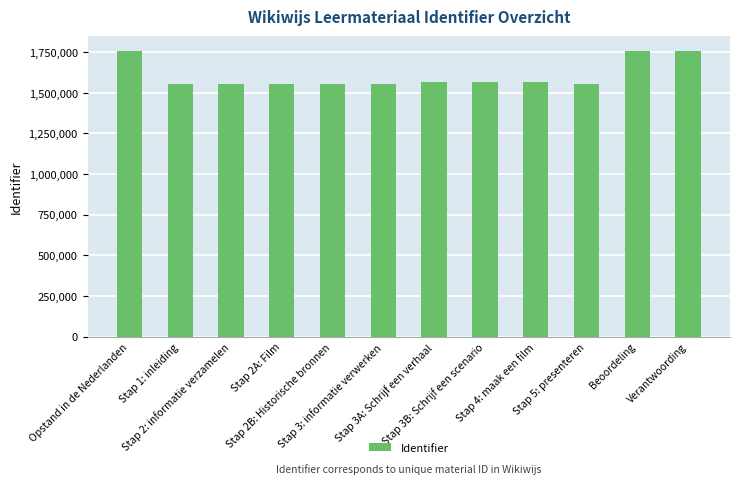

Approximately how many times larger is the value at Beoordeling compared to Stap 3: informatie verwerken?

1.1